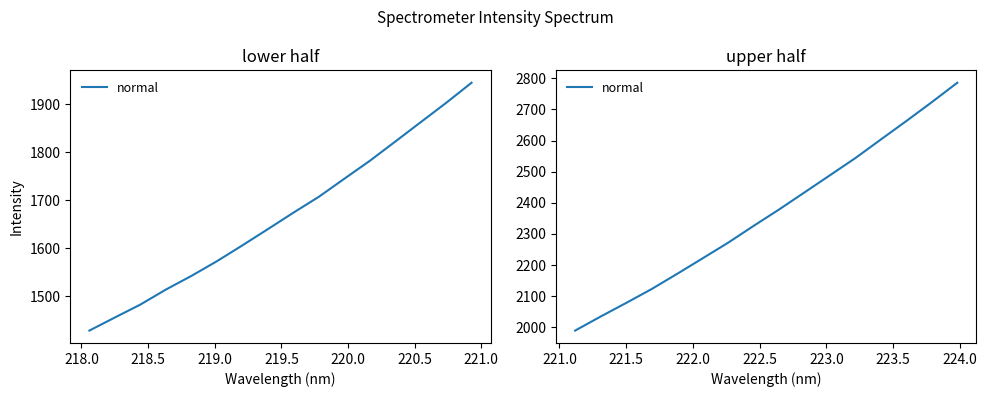

Is this an area chart (filled region under the line)?

No